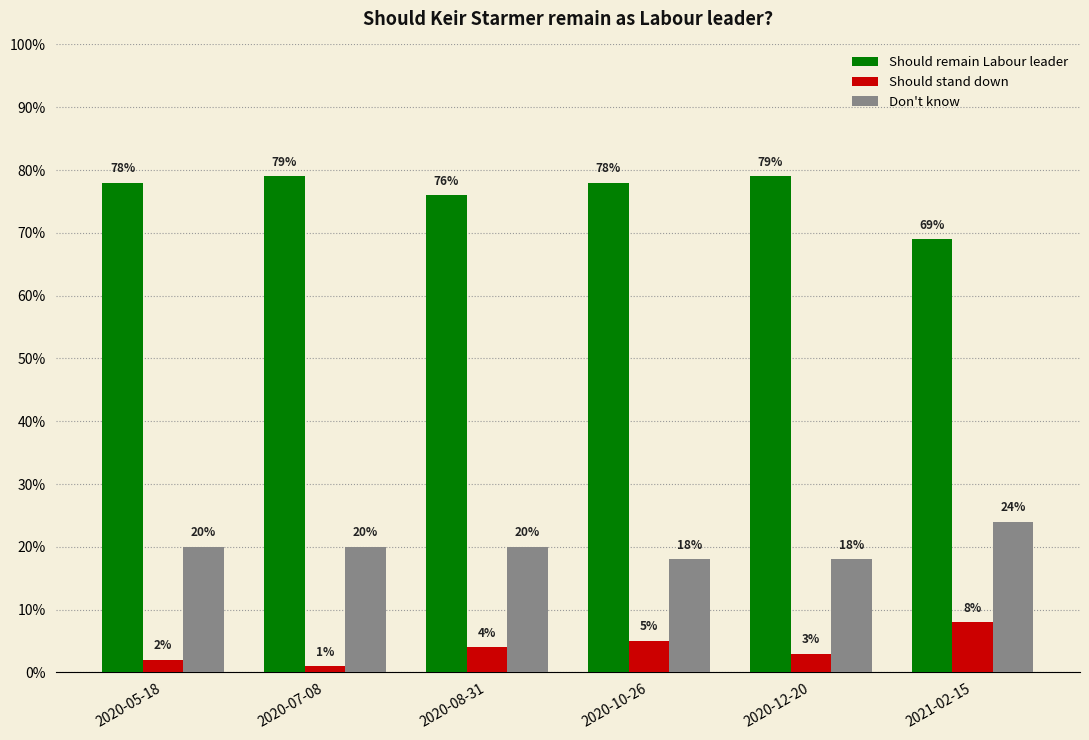

What is the value of the Don't know bar at the 4th from the left?

0.2